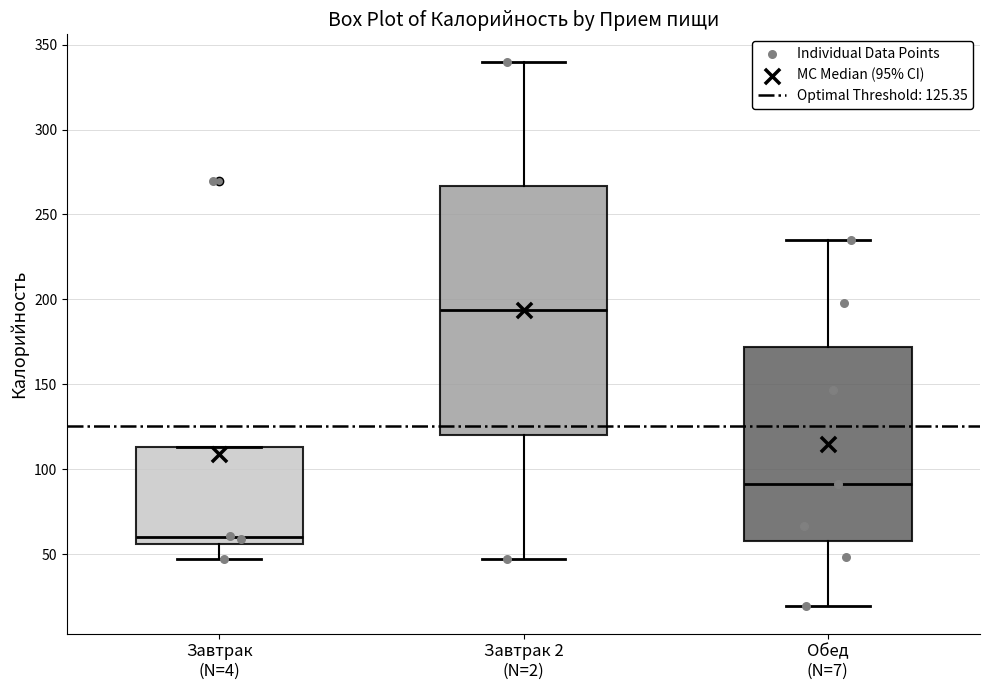

Where does the median line of the box for Завтрак (N=4) sit on the y-axis? The values are not printed on the chart, so give them approximately, as read against the axis.

60